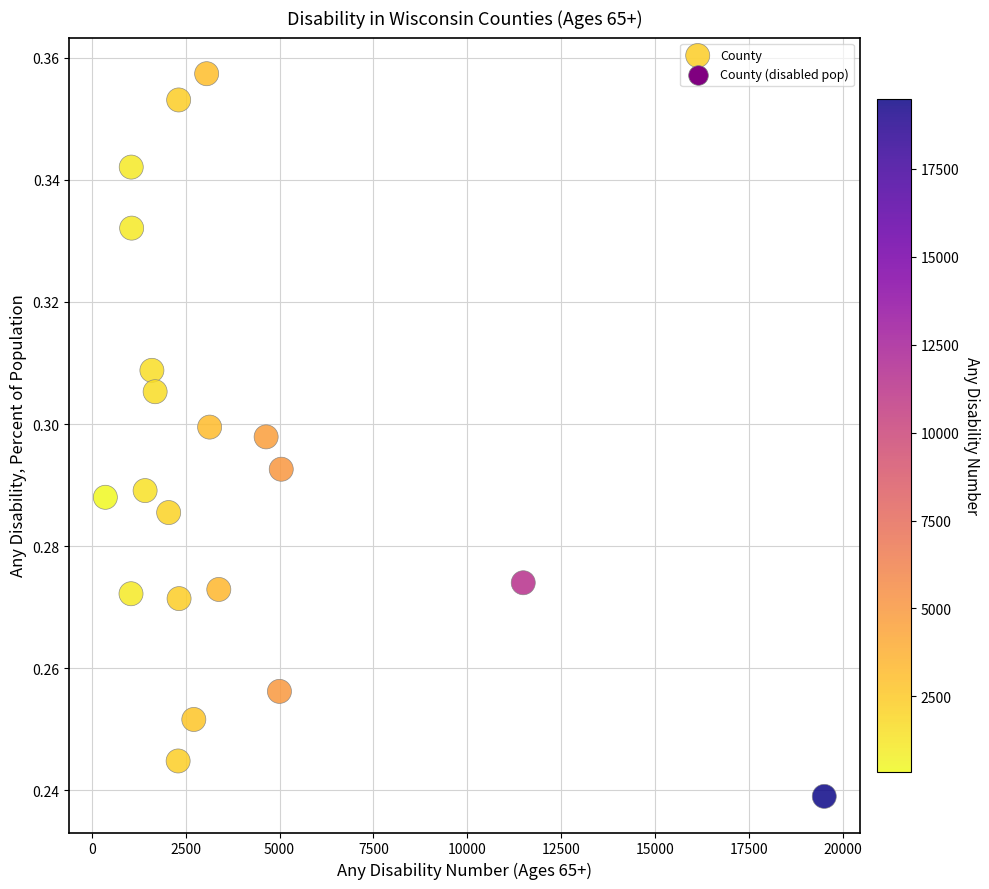

What is the range of X values (max minus min)?

19132.0